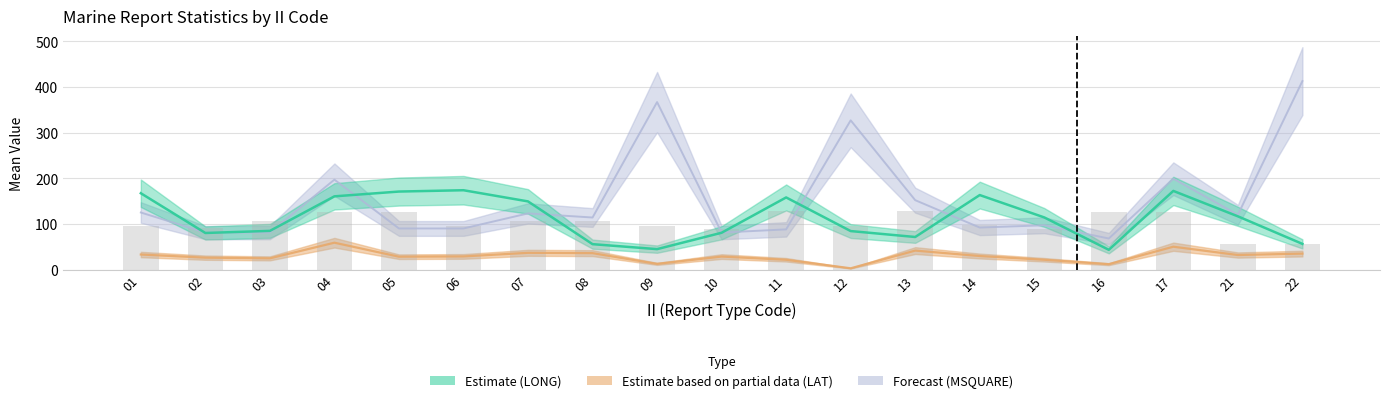

How many categories are shown in the chart?

19